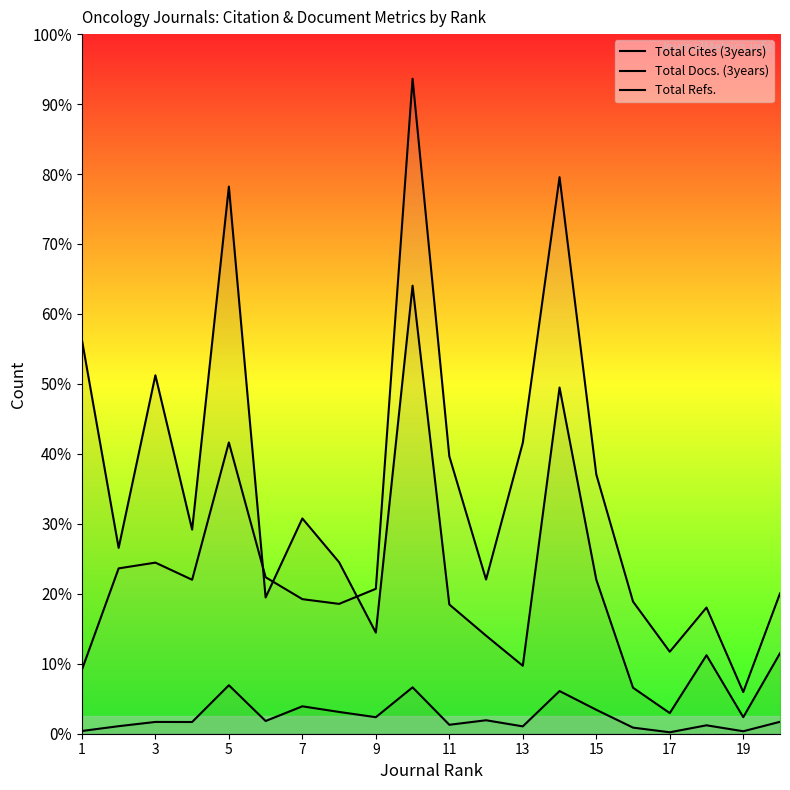

Does the chart display data point markers on the line(s)?

No